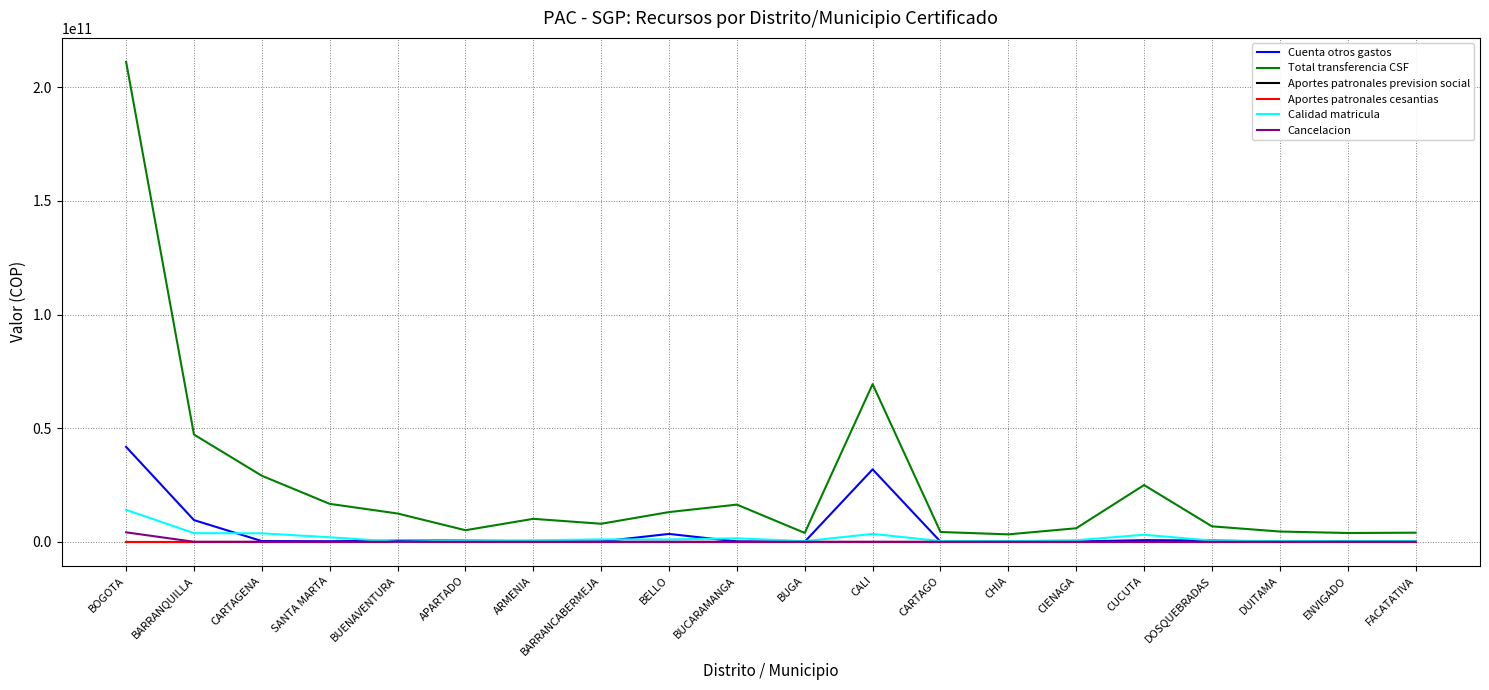

Reading right to left, what are all the values shown in this chart?

Cuenta otros gastos: 44402220	278072226	64323383	563325799	734496815	112255350	39114788	67712563	31880447393	46226938	162235100	3462428980	137484092	171573267	570438994	508322548	232803691	319353468	9540206433	41757461296
Total transferencia CSF: 4000775604	3864886113	4515743092	6797669092	24966870189	5958981285	3269724140	4308769055	69371766543	3899605892	16361125462	13072596103	7932571451	10104769784	5090464653	12445609132	16690271909	29054146709	47182074991	211177548282
Aportes patronales prevision social: 0	0	0	0	0	0	0	0	0	0	0	0	0	0	0	0	0	0	0	0
Aportes patronales cesantias: 0	0	0	0	0	0	0	0	0	0	0	0	0	0	0	0	0	0	0	0
Calidad matricula: 348956240	304861616	344027408	525847108	3098503680	682940480	288885428	331295388	3457423788	284128412	1523477120	1030369324	1045181396	656354188	597016724	0	1992442412	3723635372	3801374208	14061705556
Cancelacion: 0	0	0	0	0	0	0	0	0	0	0	0	0	0	0	0	0	0	0	4162627153